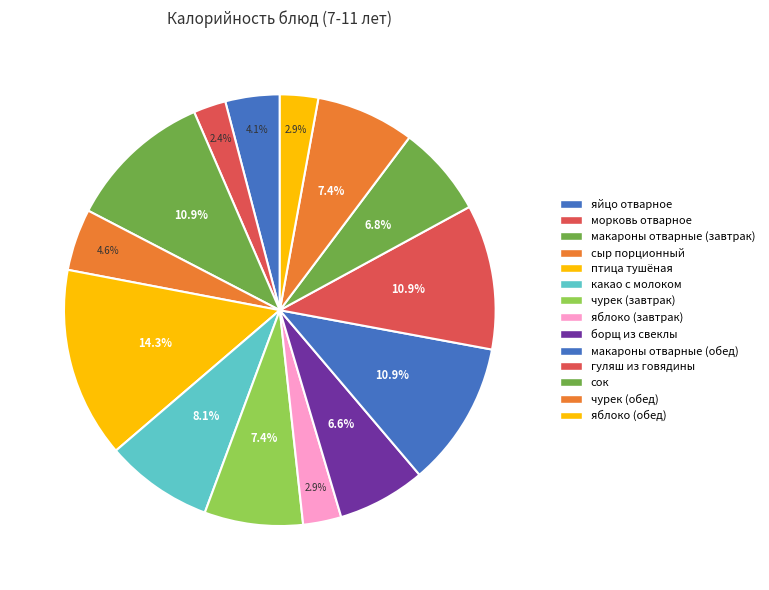

The какао с молоком slice represents 15% of the pie. True or false?

False